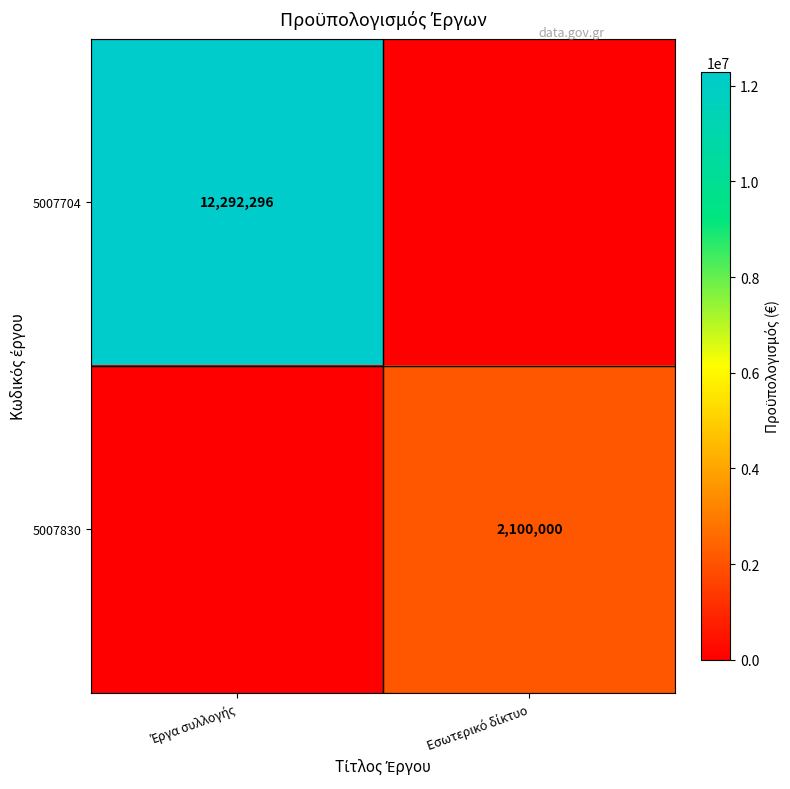

At which category does the chart reach its minimum across all series?

Εσωτερικό δίκτυο